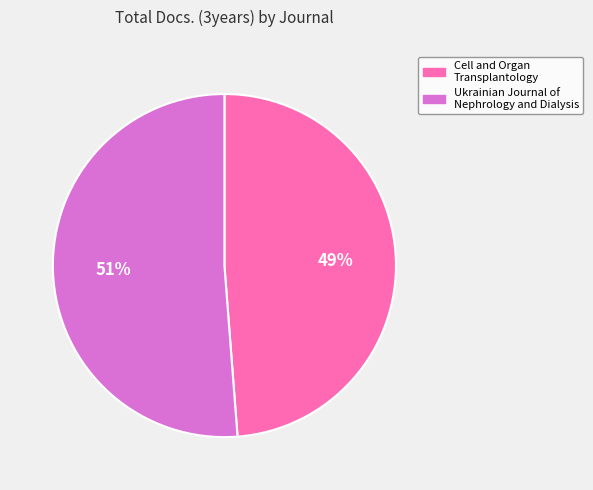

Rank the categories by value from highest to lowest.

Ukrainian Journal of Nephrology and Dialysis, Cell and Organ Transplantology